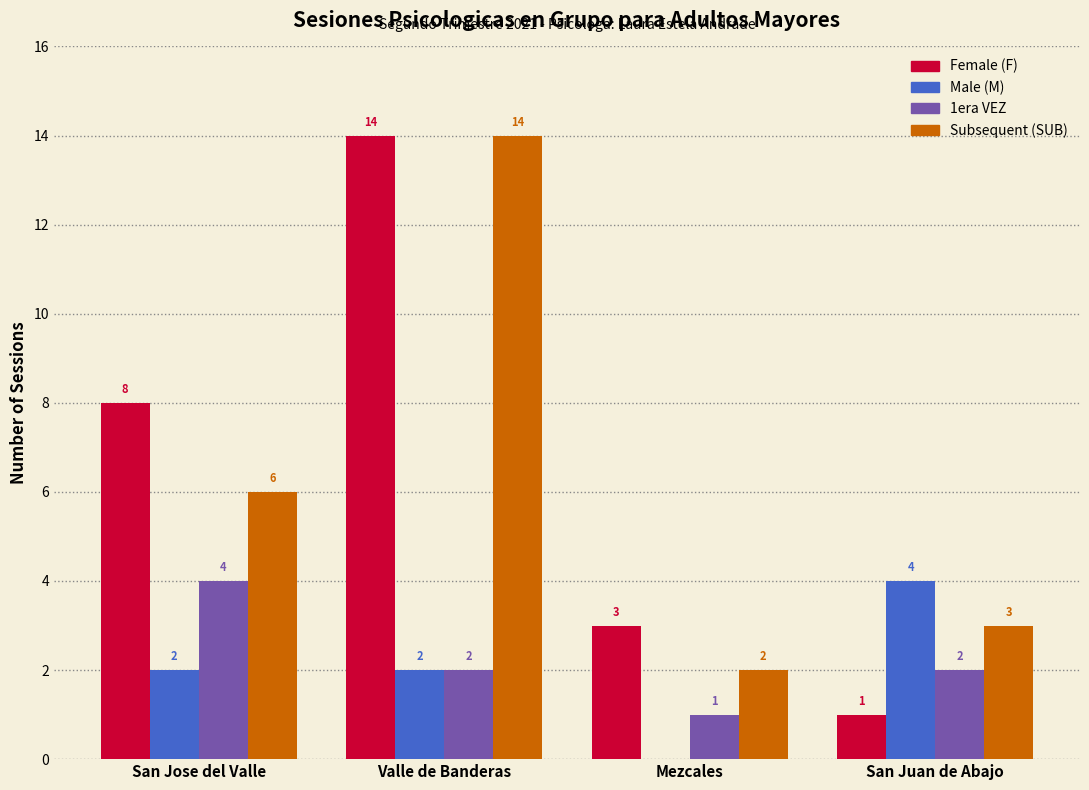

How many data points does each series have?

4